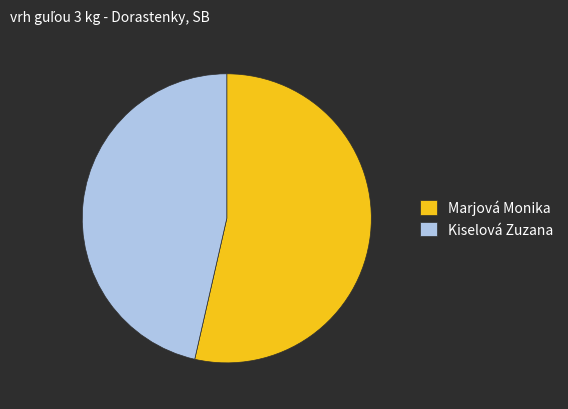

Count the number of slices in the pie.

2